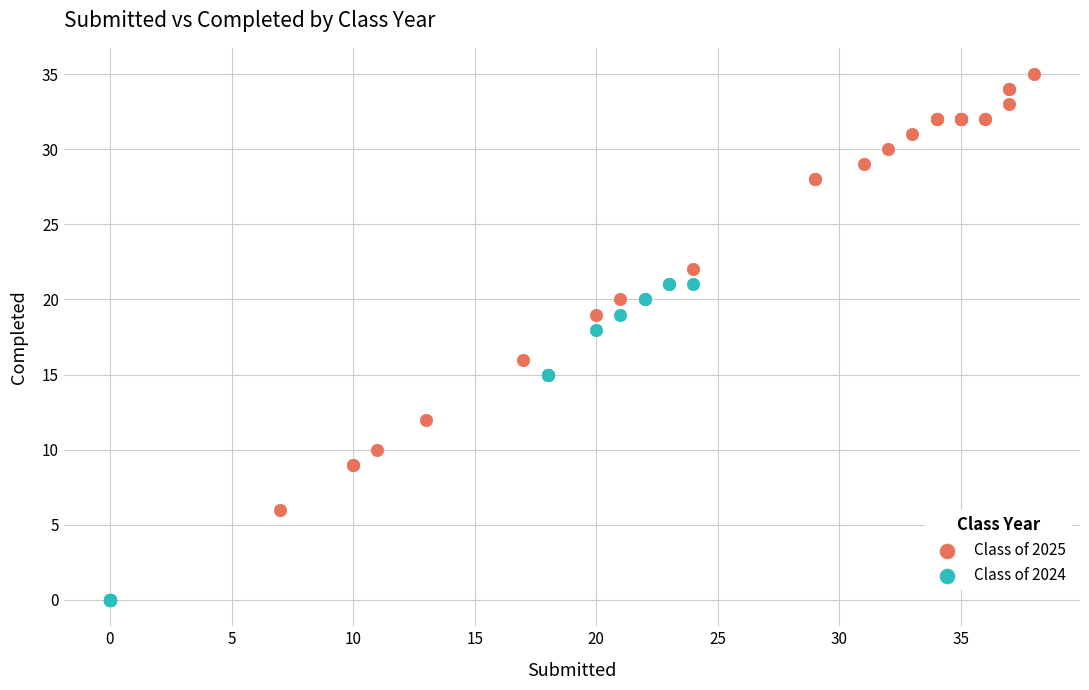

What are all the series names shown in the legend?

Class of 2025, Class of 2024